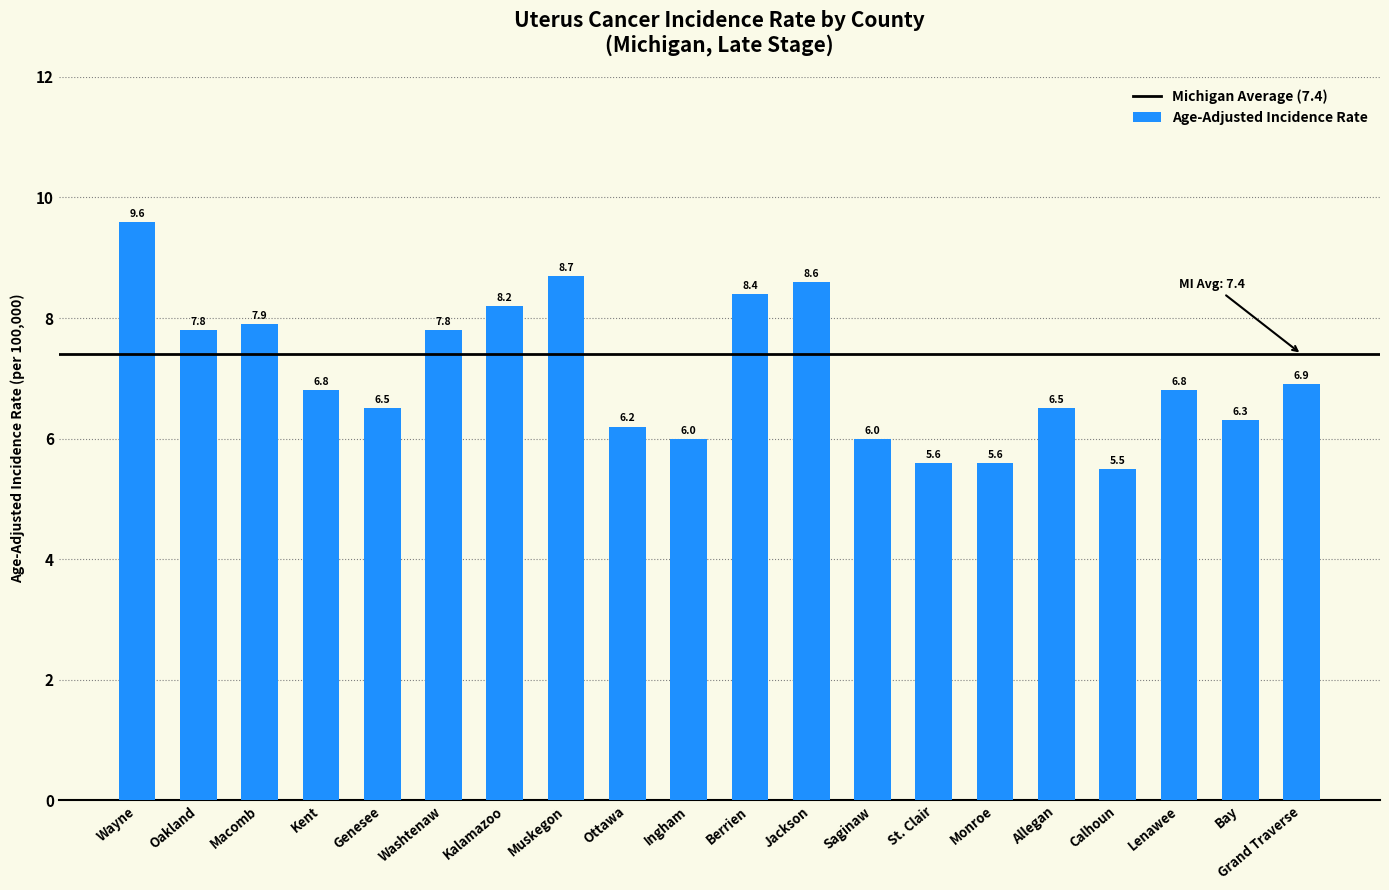

Approximately how many times larger is the value at Allegan compared to Calhoun?

1.2